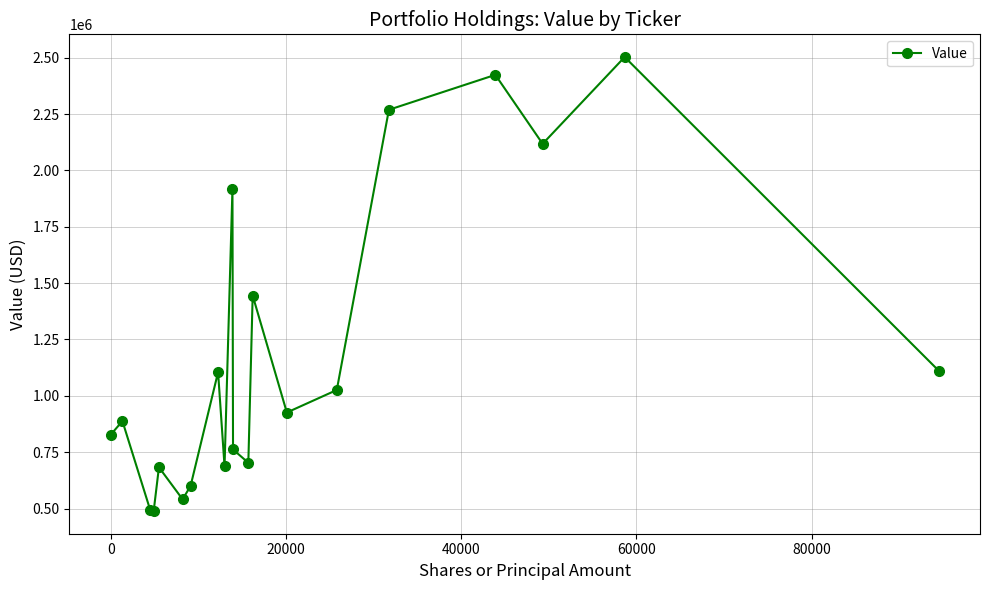

What is the difference between the maximum and minimum values?

2014000